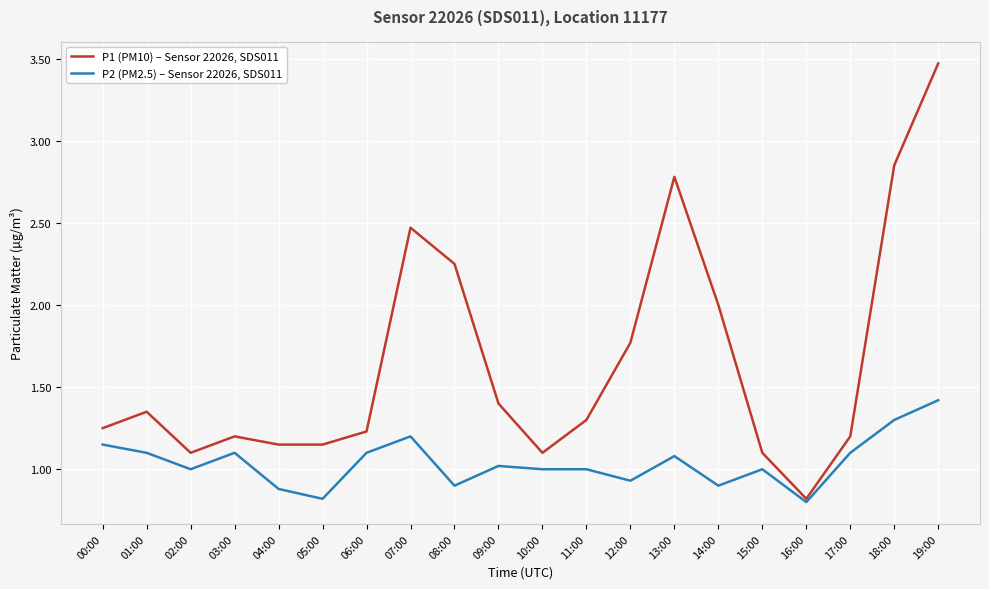

Which series has the largest total across all categories?

P1 (PM10) – Sensor 22026, SDS011